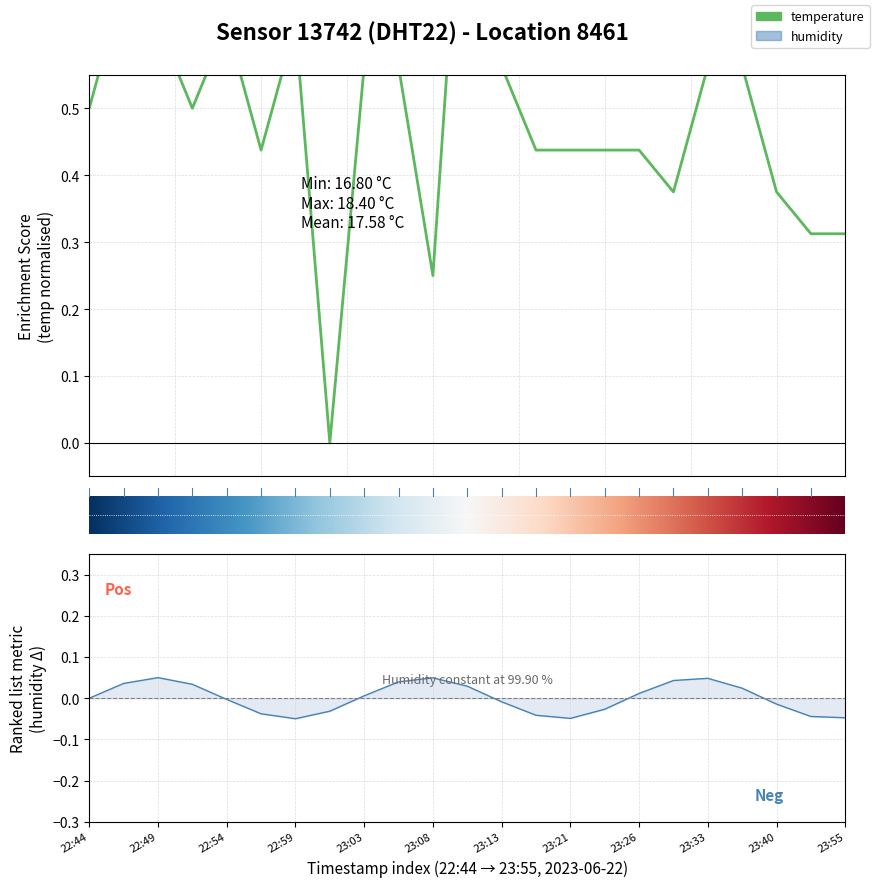

Rank the categories by value from lowest to highest.

23:01, 23:08, 23:43, 23:55, 23:31, 23:40, 22:56, 23:18, 23:21, 23:23, 23:26, 22:44, 22:51, 23:03, 23:06, 23:13, 23:33, 23:35, 22:49, 22:54, 22:59, 22:46, 23:11